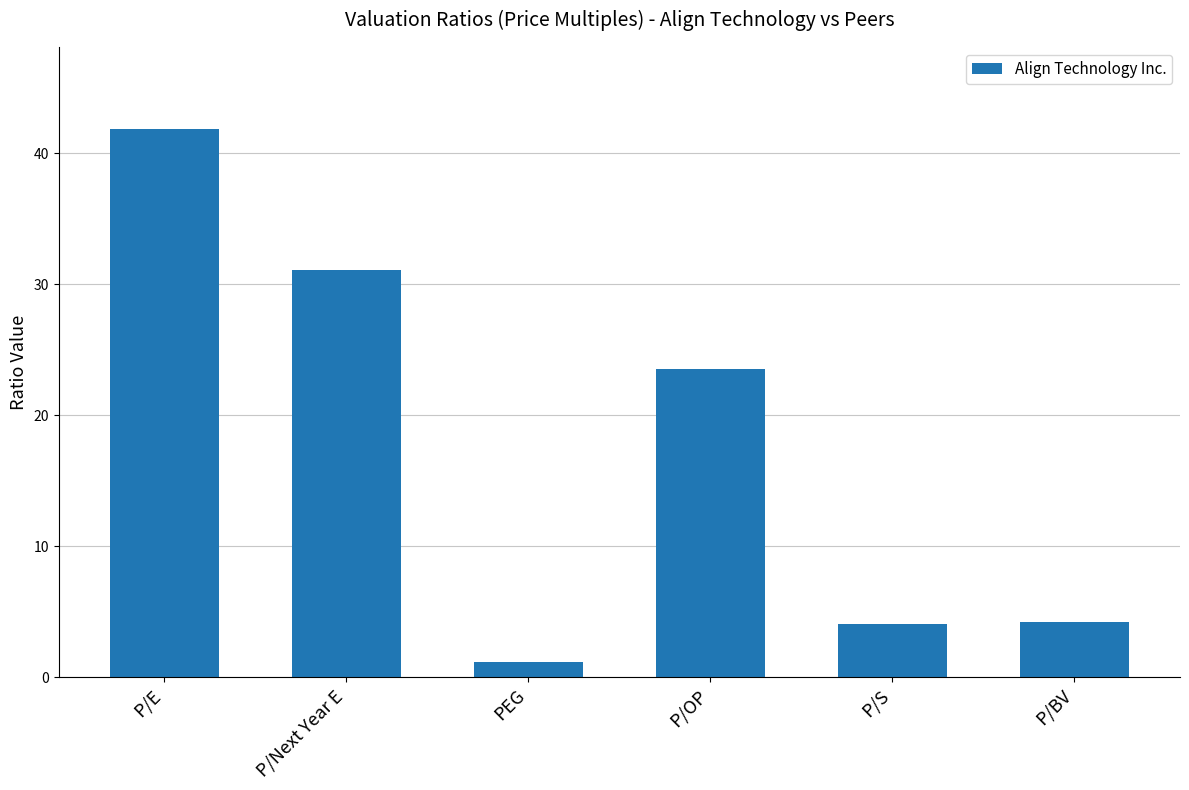

What is the sum of all values?

105.9